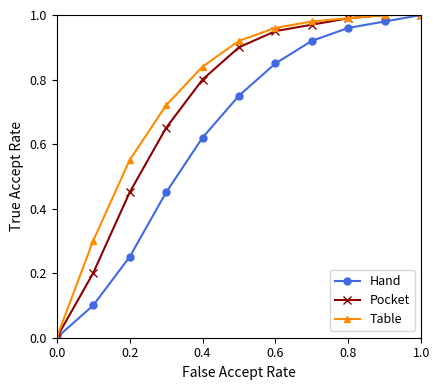

Rank the series by their average value, from highest to lowest.

Table, Pocket, Hand